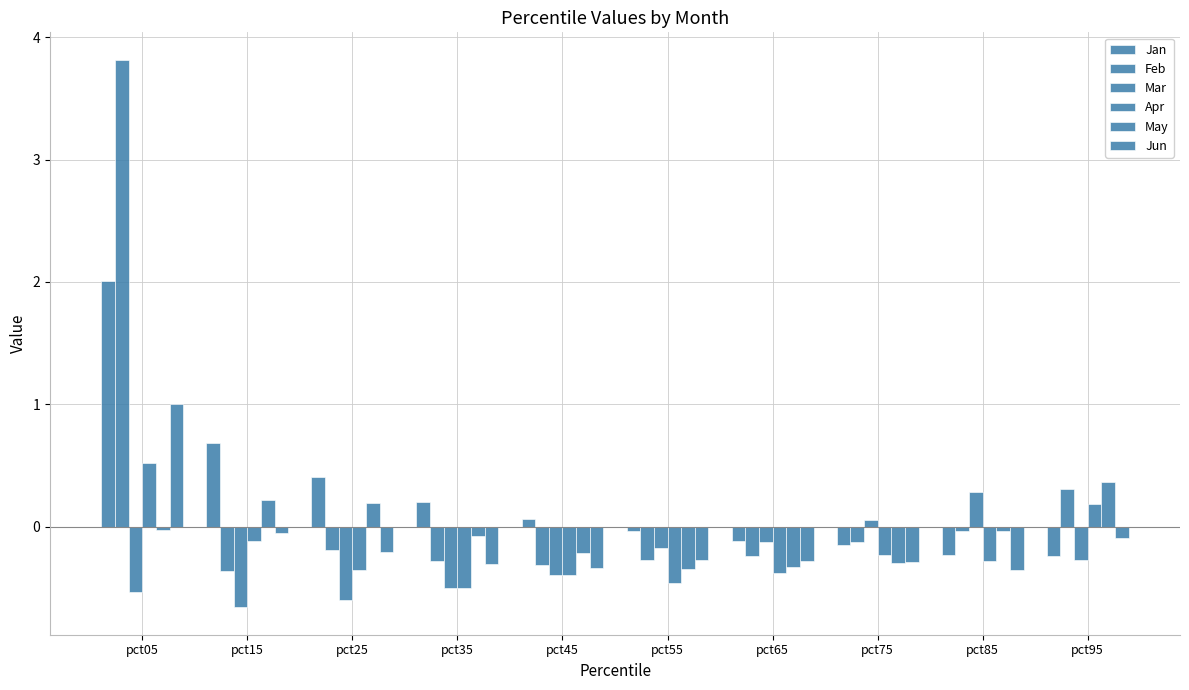

Reading left to right, what are all the values shown in this chart?

Jan: pct05=2.0	pct15=0.7	pct25=0.4	pct35=0.2	pct45=0.1	pct55=-0.0	pct65=-0.1	pct75=-0.2	pct85=-0.2	pct95=-0.2
Feb: pct05=3.8	pct15=-0.4	pct25=-0.2	pct35=-0.3	pct45=-0.3	pct55=-0.3	pct65=-0.2	pct75=-0.1	pct85=-0.0	pct95=0.3
Mar: pct05=-0.5	pct15=-0.7	pct25=-0.6	pct35=-0.5	pct45=-0.4	pct55=-0.2	pct65=-0.1	pct75=0.1	pct85=0.3	pct95=-0.3
Apr: pct05=0.5	pct15=-0.1	pct25=-0.4	pct35=-0.5	pct45=-0.4	pct55=-0.5	pct65=-0.4	pct75=-0.2	pct85=-0.3	pct95=0.2
May: pct05=-0.0	pct15=0.2	pct25=0.2	pct35=-0.1	pct45=-0.2	pct55=-0.3	pct65=-0.3	pct75=-0.3	pct85=-0.0	pct95=0.4
Jun: pct05=1.0	pct15=-0.1	pct25=-0.2	pct35=-0.3	pct45=-0.3	pct55=-0.3	pct65=-0.3	pct75=-0.3	pct85=-0.4	pct95=-0.1